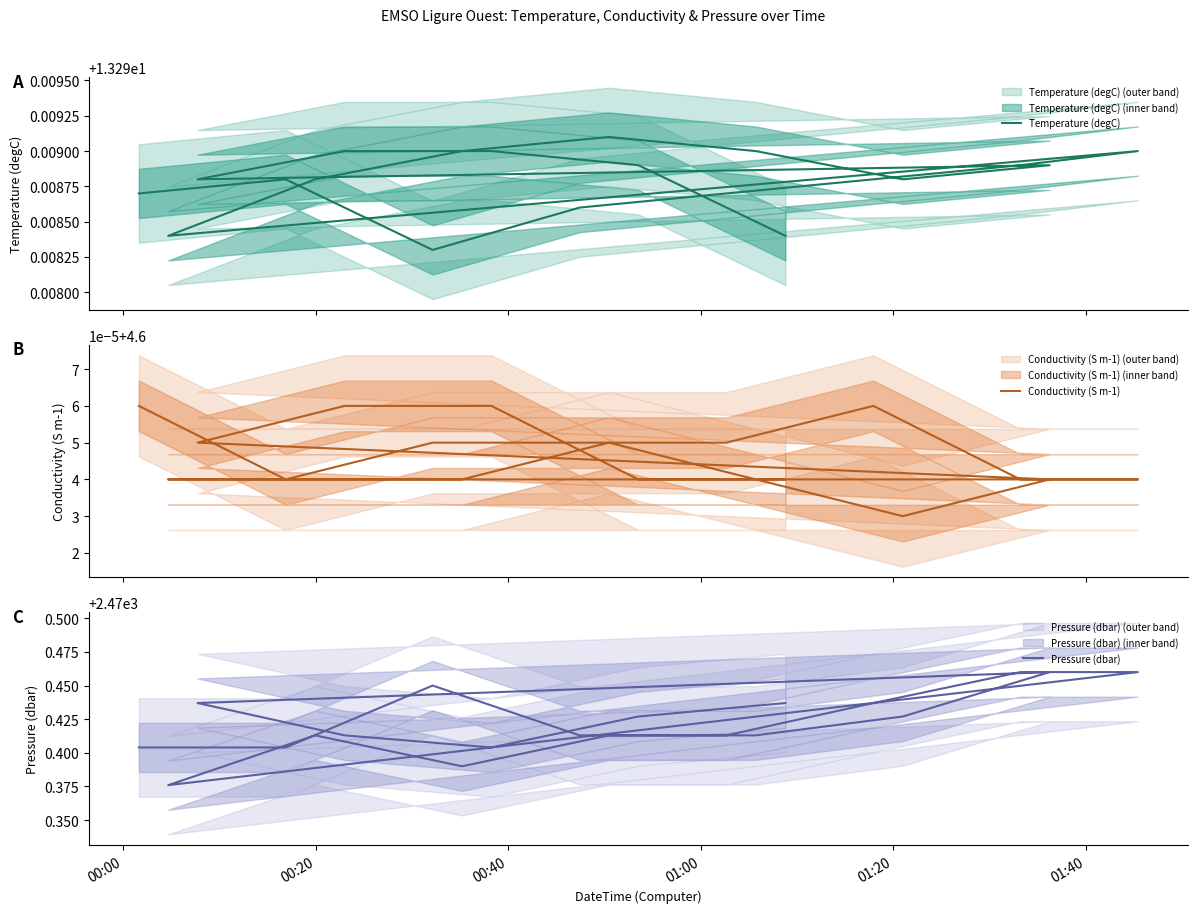

Which series has the widest spread of values?

Pressure (dbar)